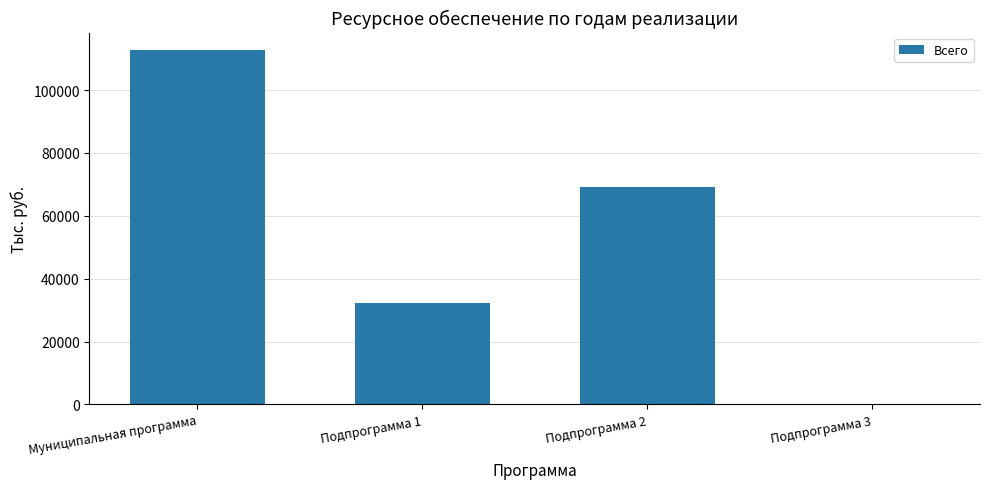

Between Муниципальная программа and Подпрограмма 1, which is larger?

Муниципальная программа